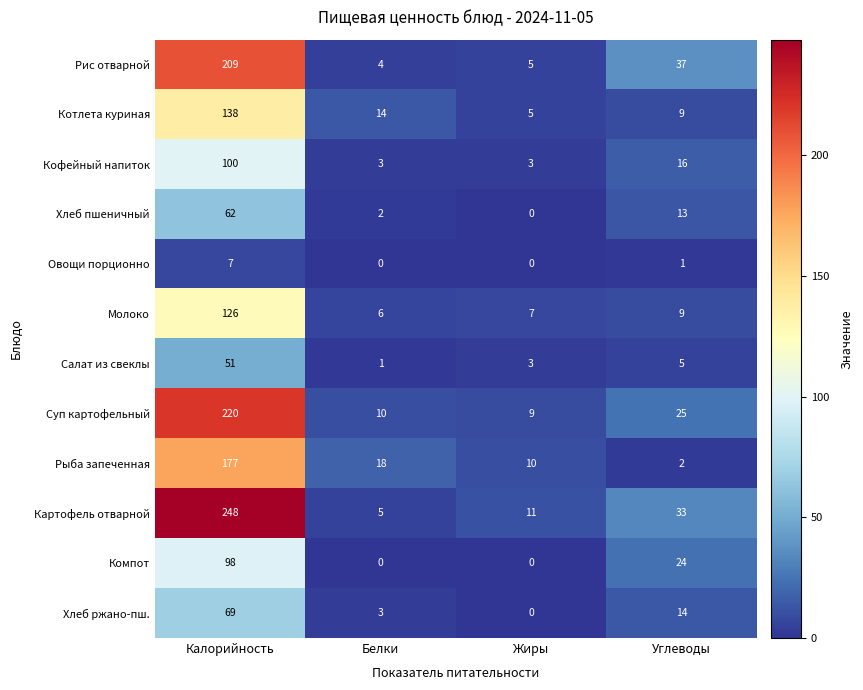

What is the lowest value of the Картофель отварной series?

5